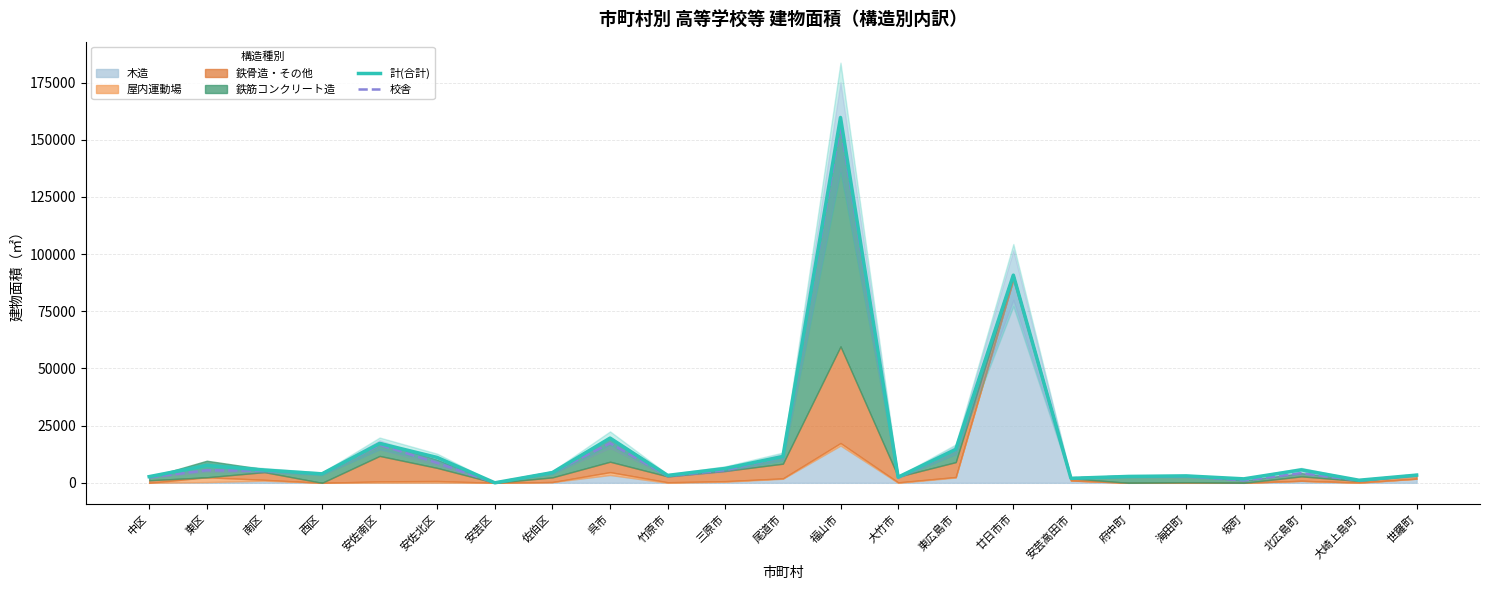

In 計(合計), how many points are lower than both neighbors (excluding endpoints)?

7